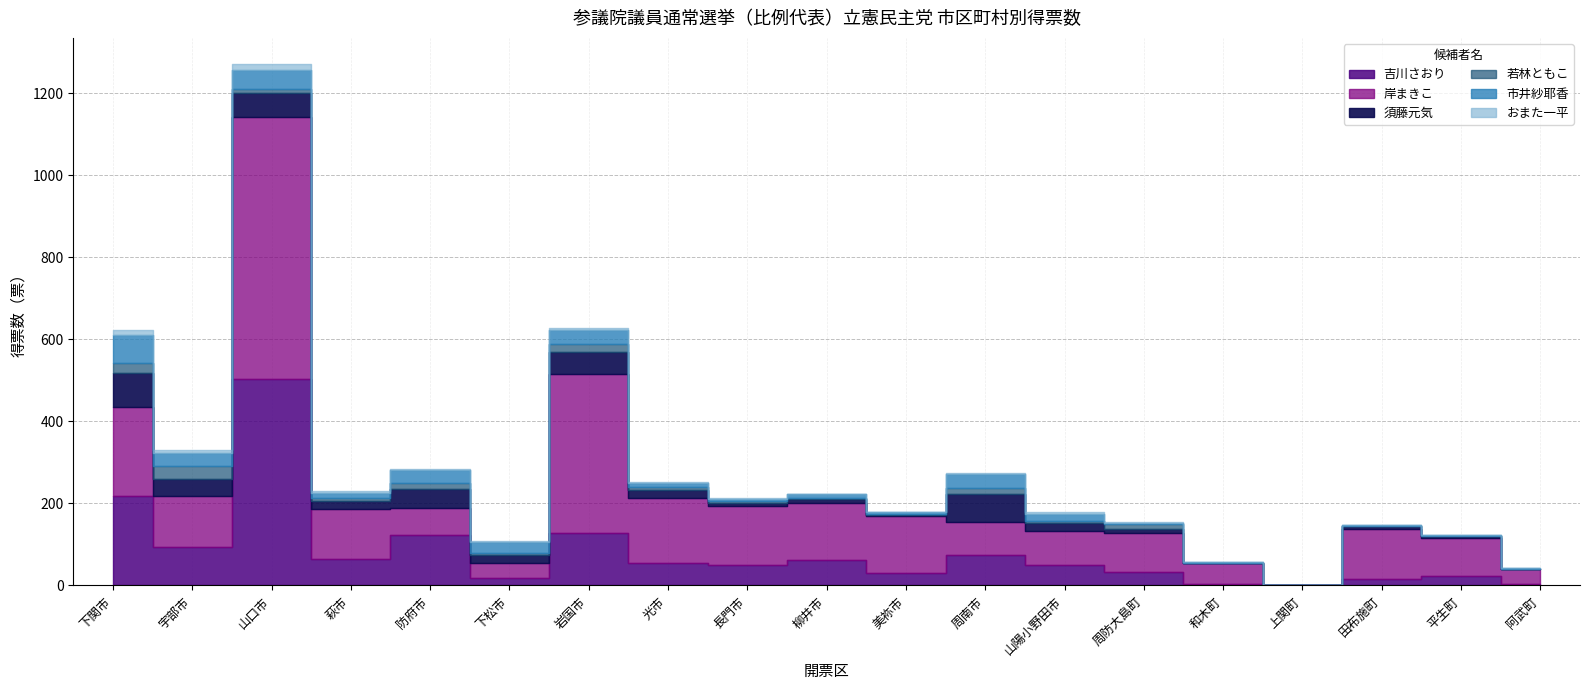

What is the greatest value displayed?

639.0